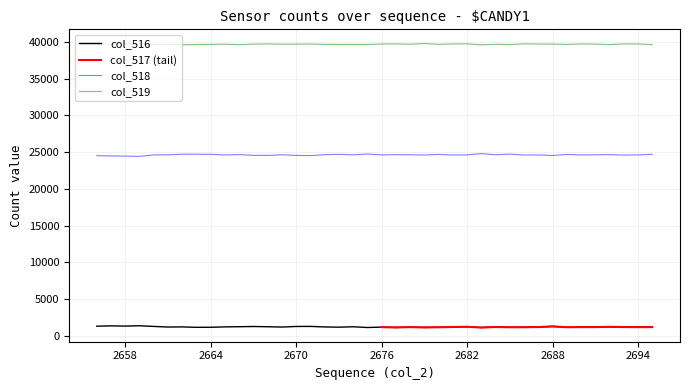

True or false: col_518 and col_519 cross at least once.

False